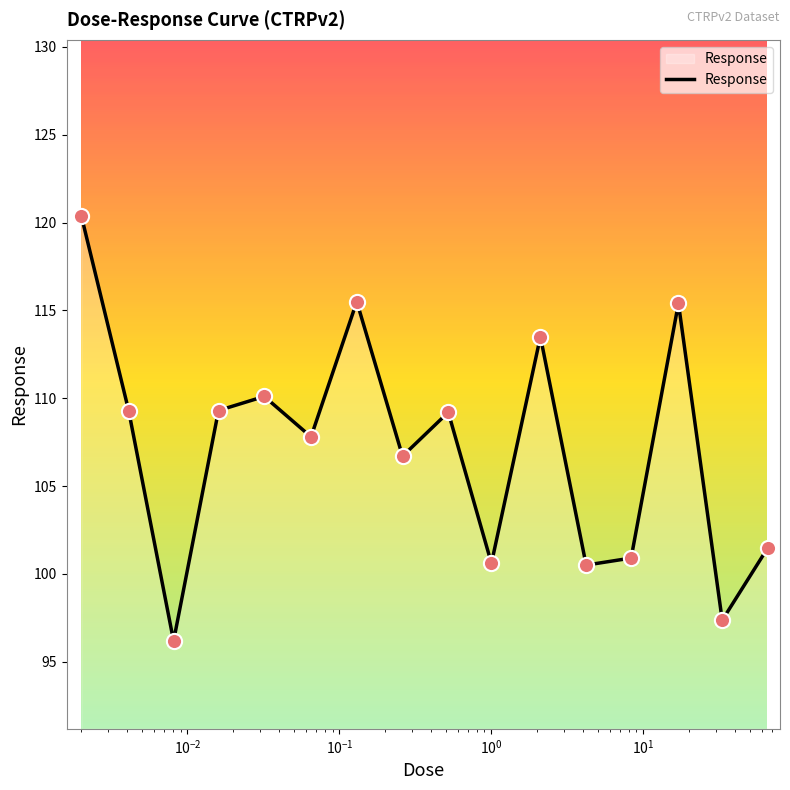

What is the maximum value shown in the chart?

120.4